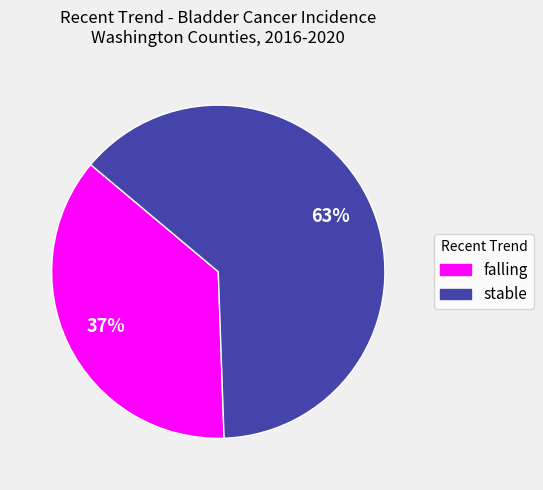

Does any single category account for the majority?

Yes